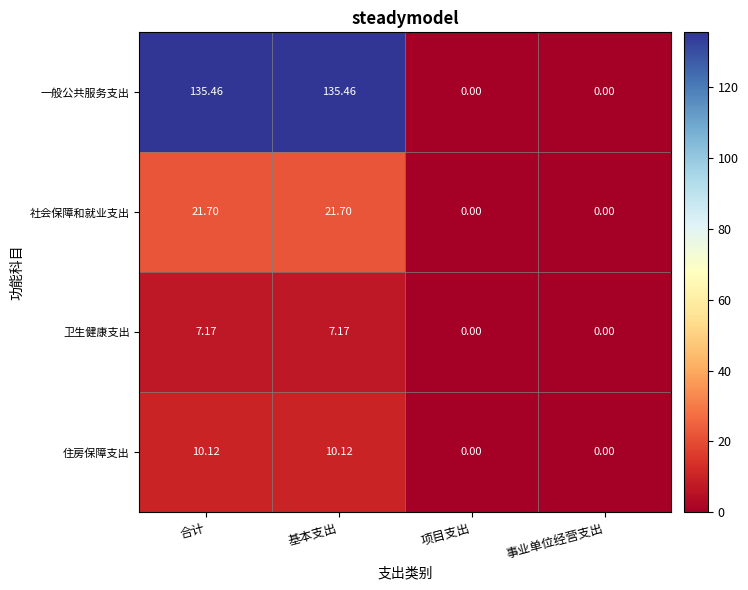

Which series changed the most between 基本支出 and 事业单位经营支出?

一般公共服务支出